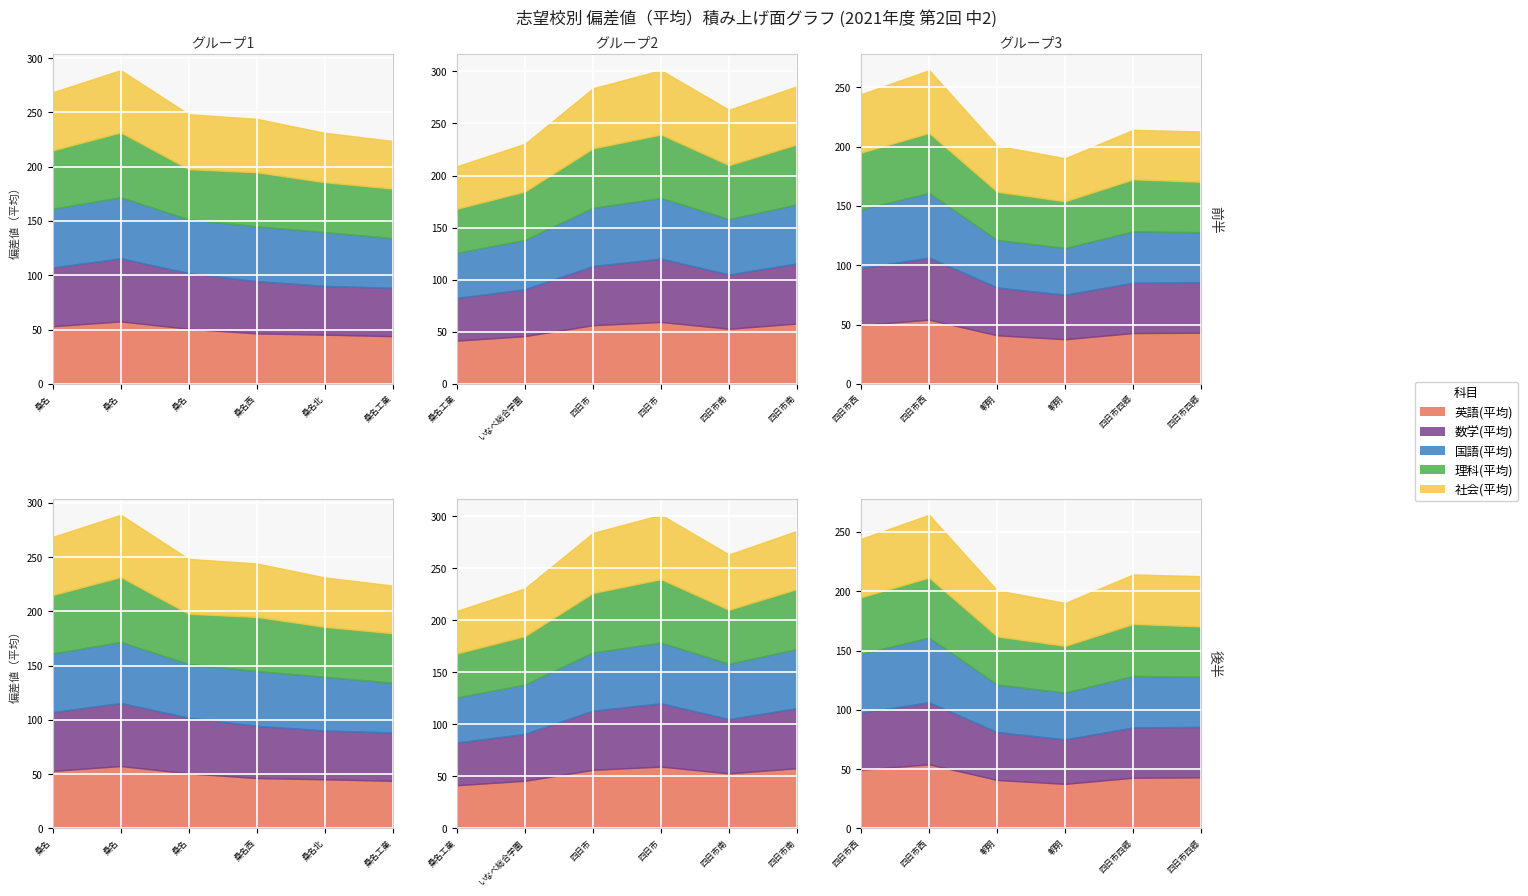

Which series has the largest total across all categories?

国語(平均)